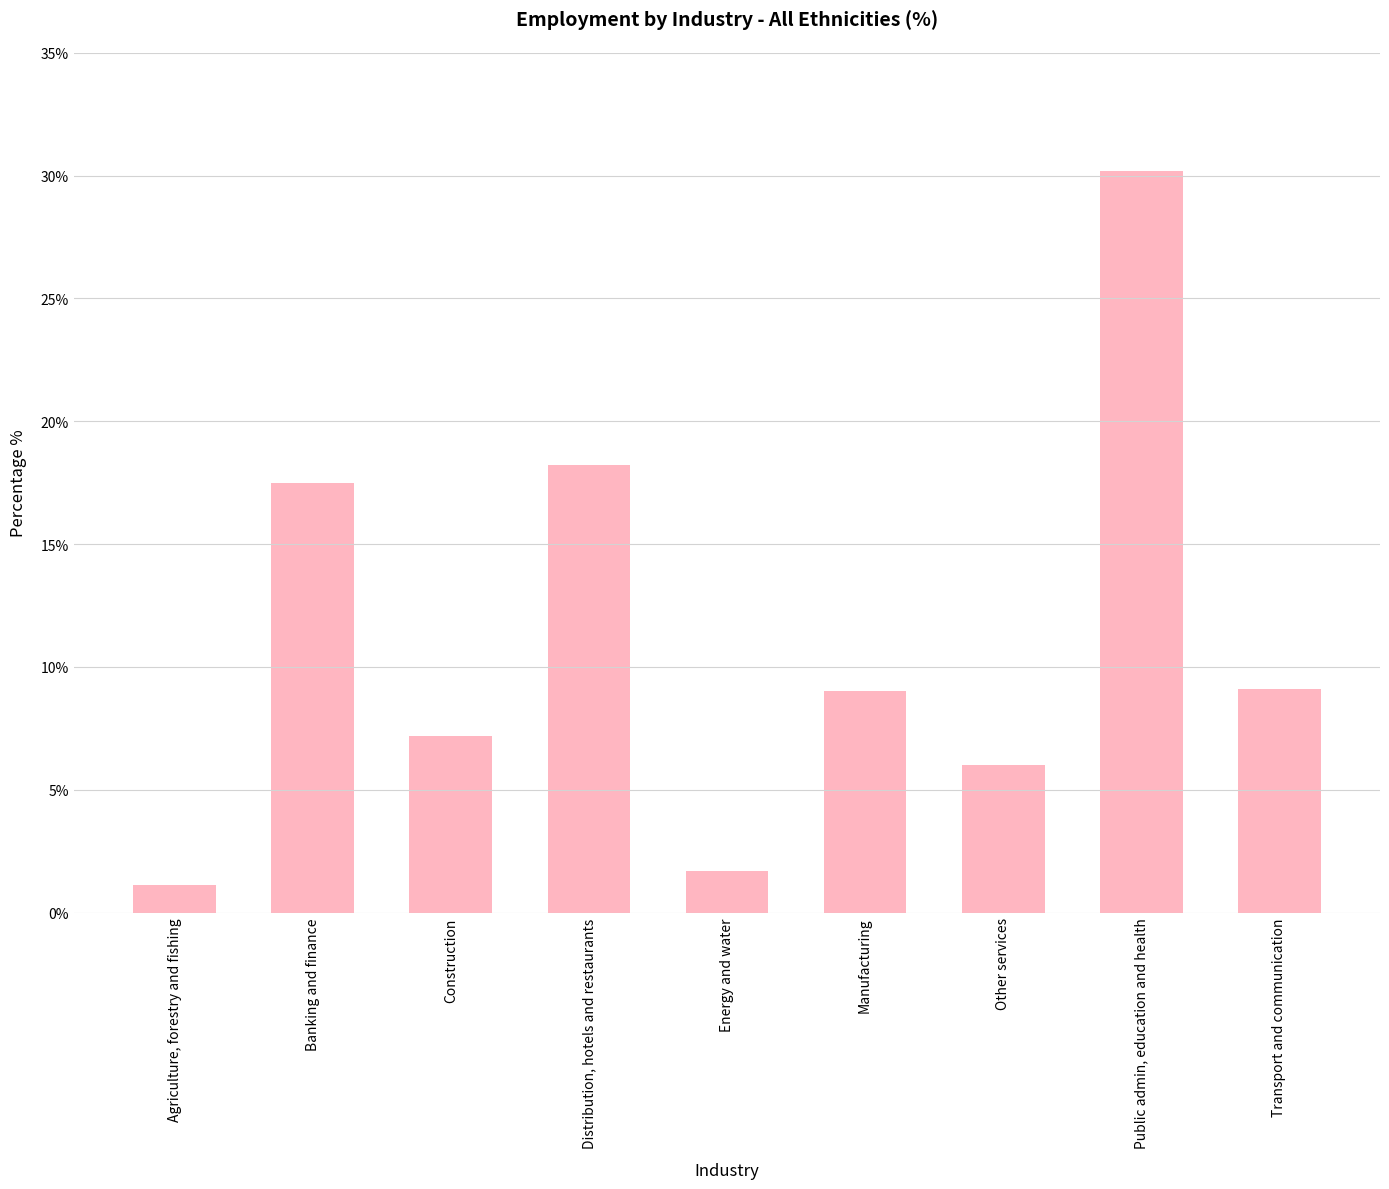

What is the label of the 6th bar from the right?

Distribution, hotels and restaurants